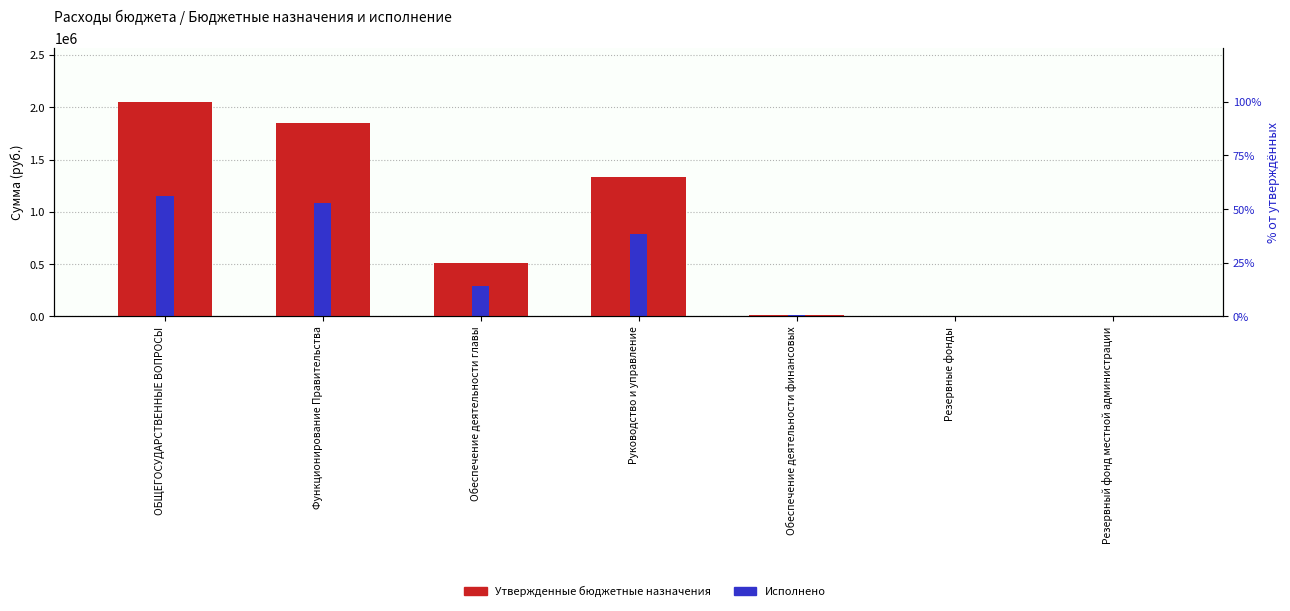

List the series in order of their overall mean, lowest first.

Исполнено, Утвержденные бюджетные назначения